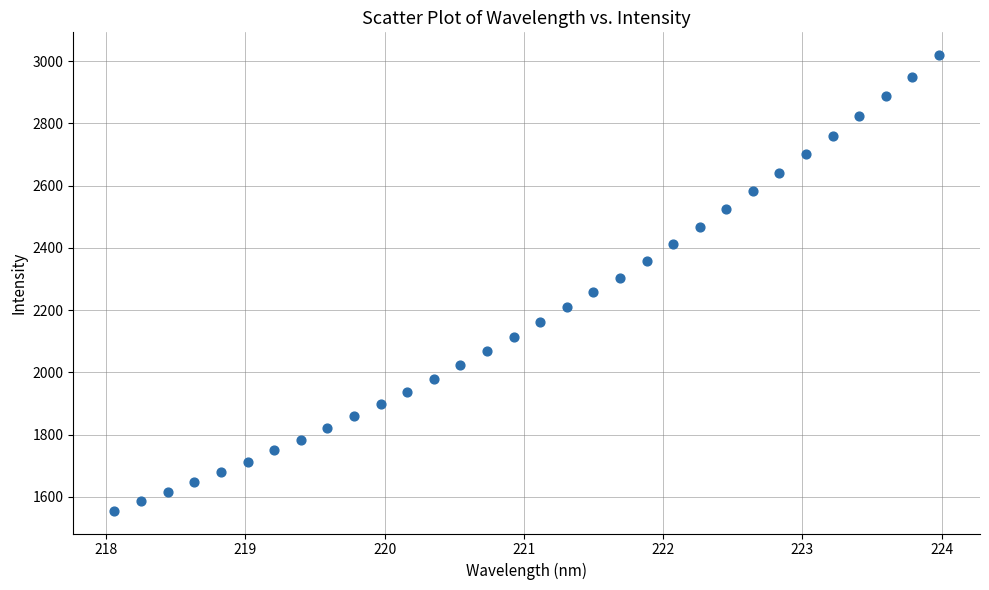

What is the range of X values (max minus min)?

5.9